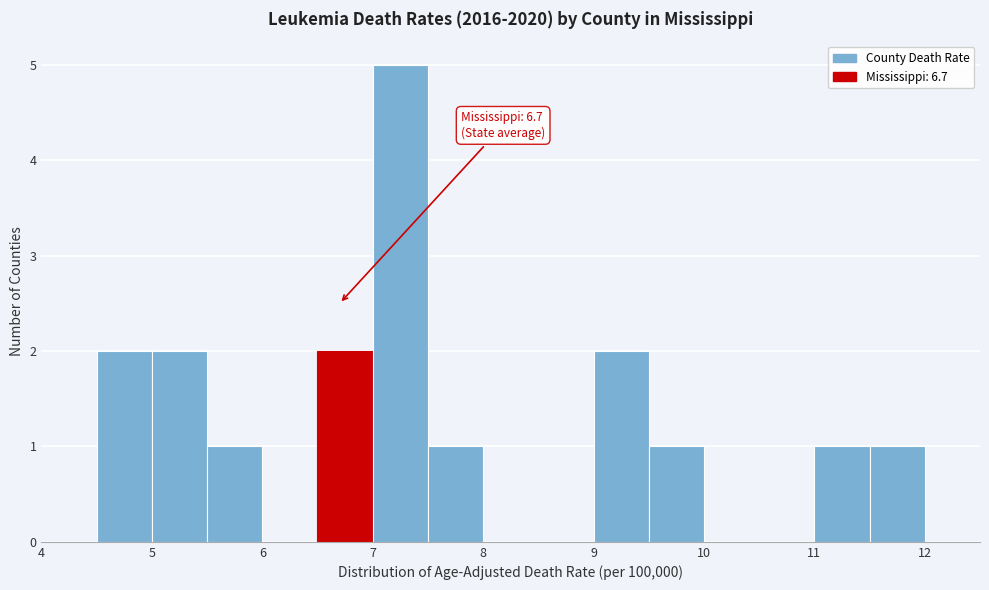

Which range on the x-axis has the tallest bar?

7.0 to 7.5